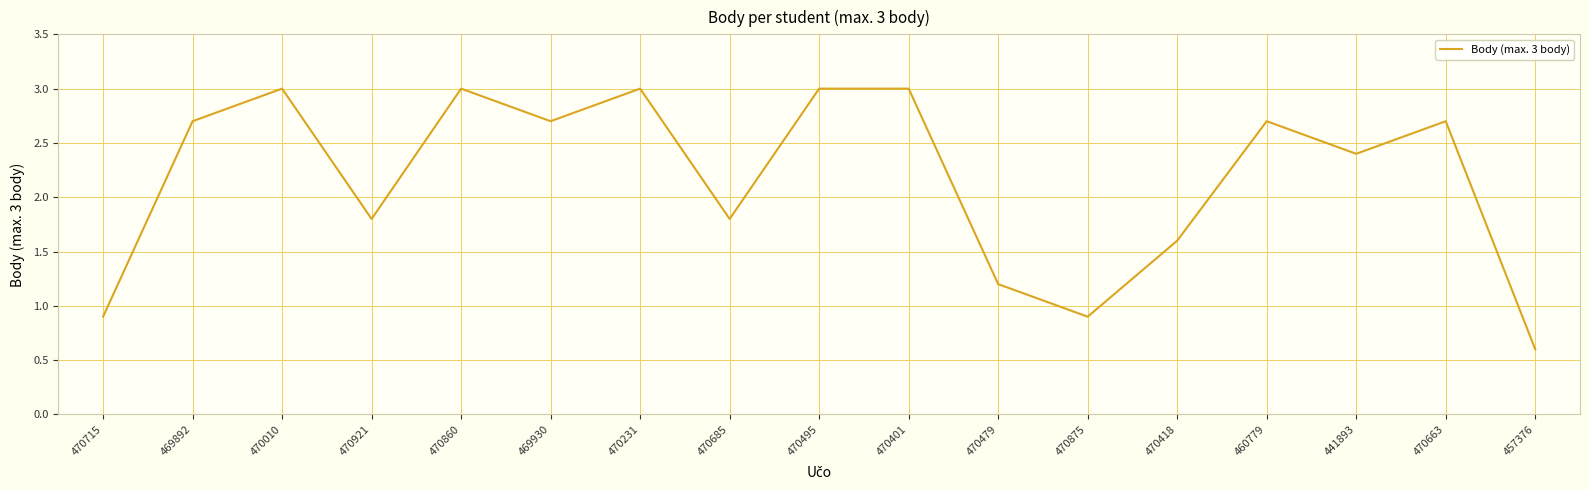

What position from the left is 470875?

12